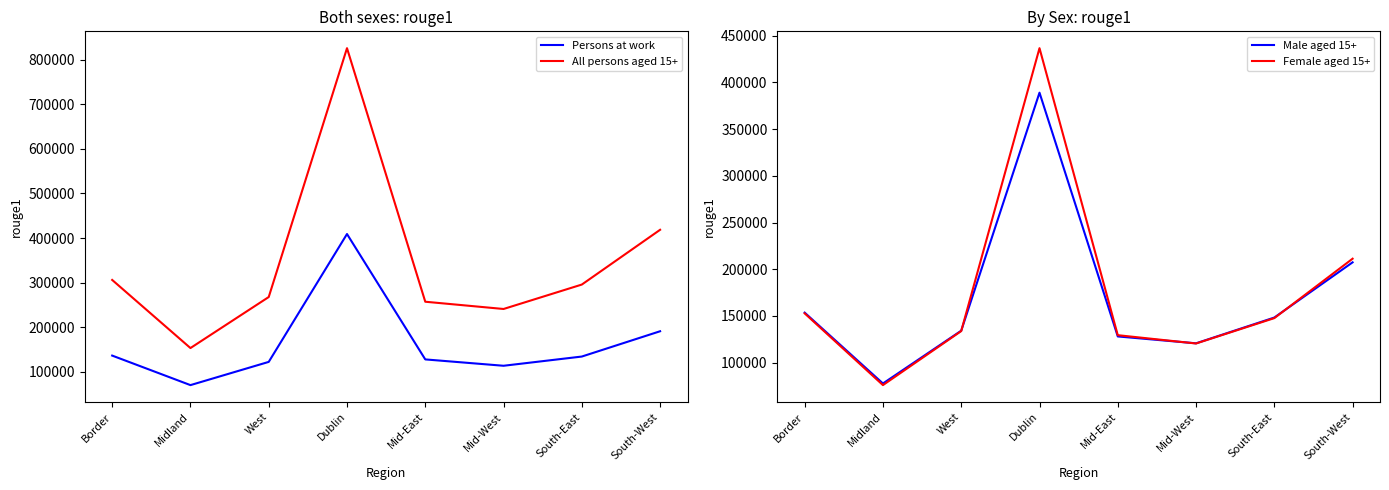

At which label does Persons at work first exceed 134618?

Border